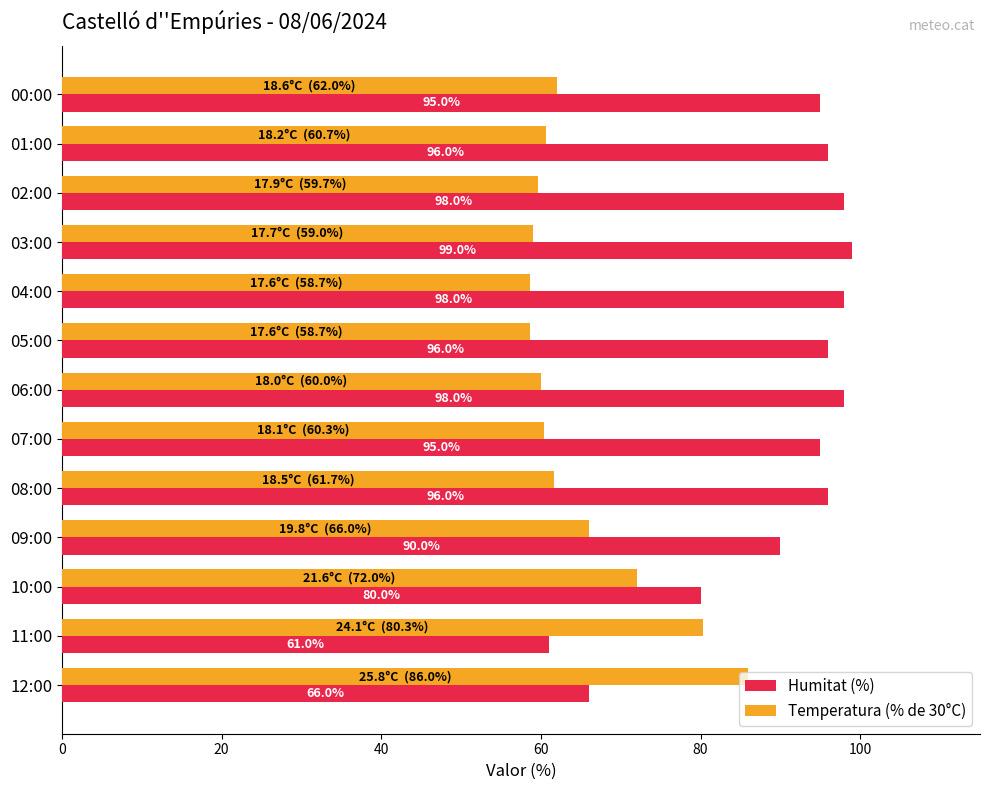

At which label is Humitat (%) closest to 80?

10:00